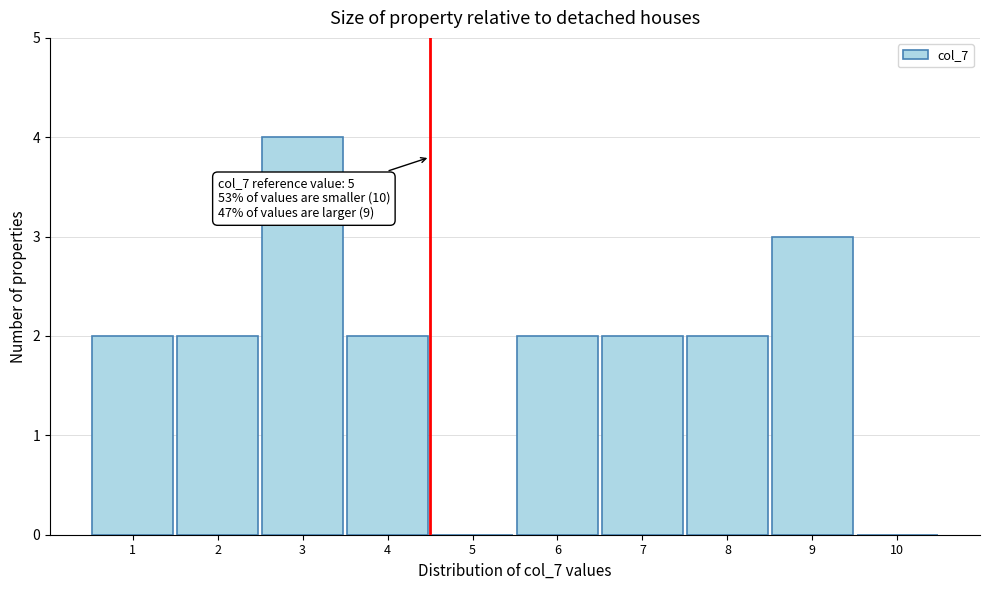

Reading right to left, list all the values displayed in this chart.

10=0	9=3	8=2	7=2	6=2	5=0	4=2	3=4	2=2	1=2